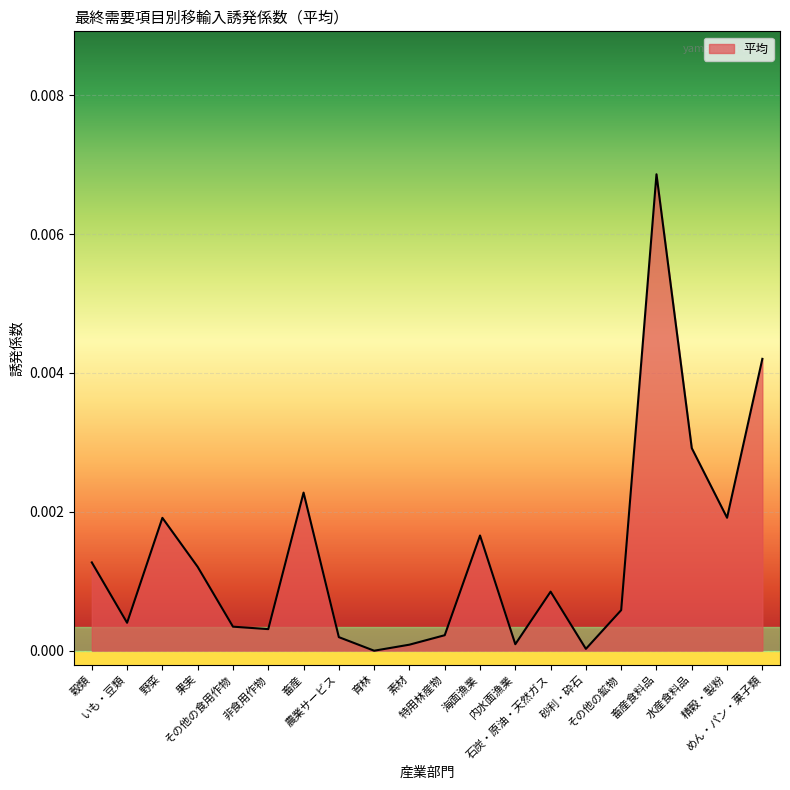

Does the chart display data point markers on the line(s)?

No